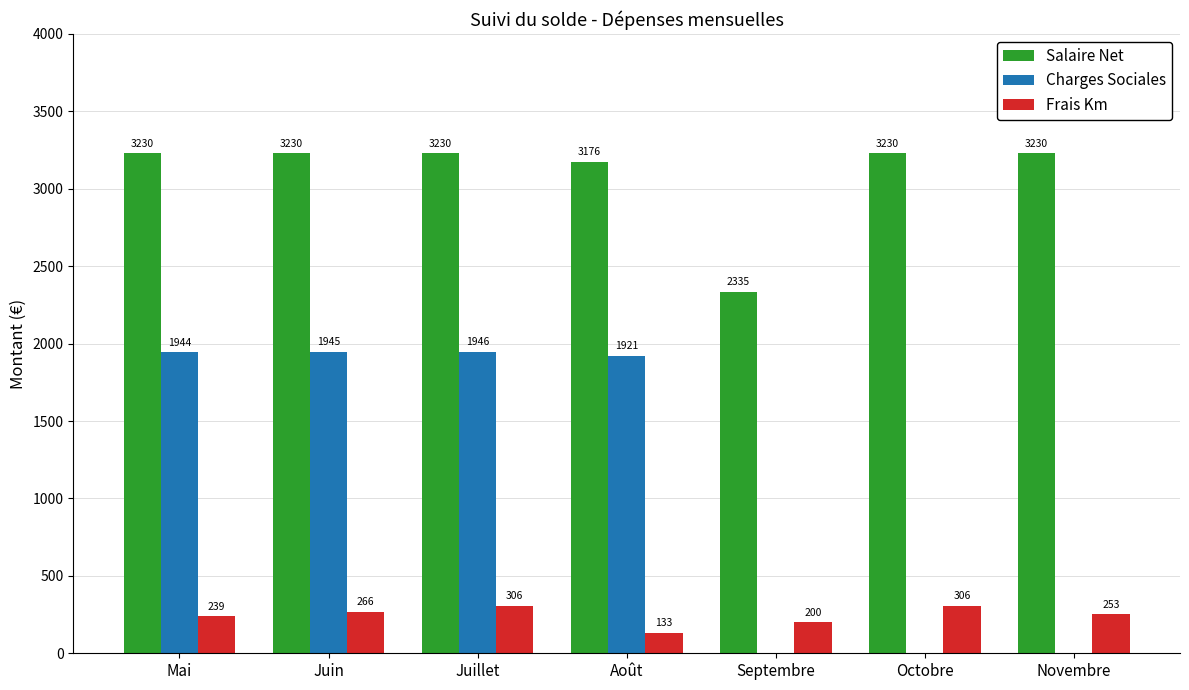

How many data points in Charges Sociales are above 1920?

4